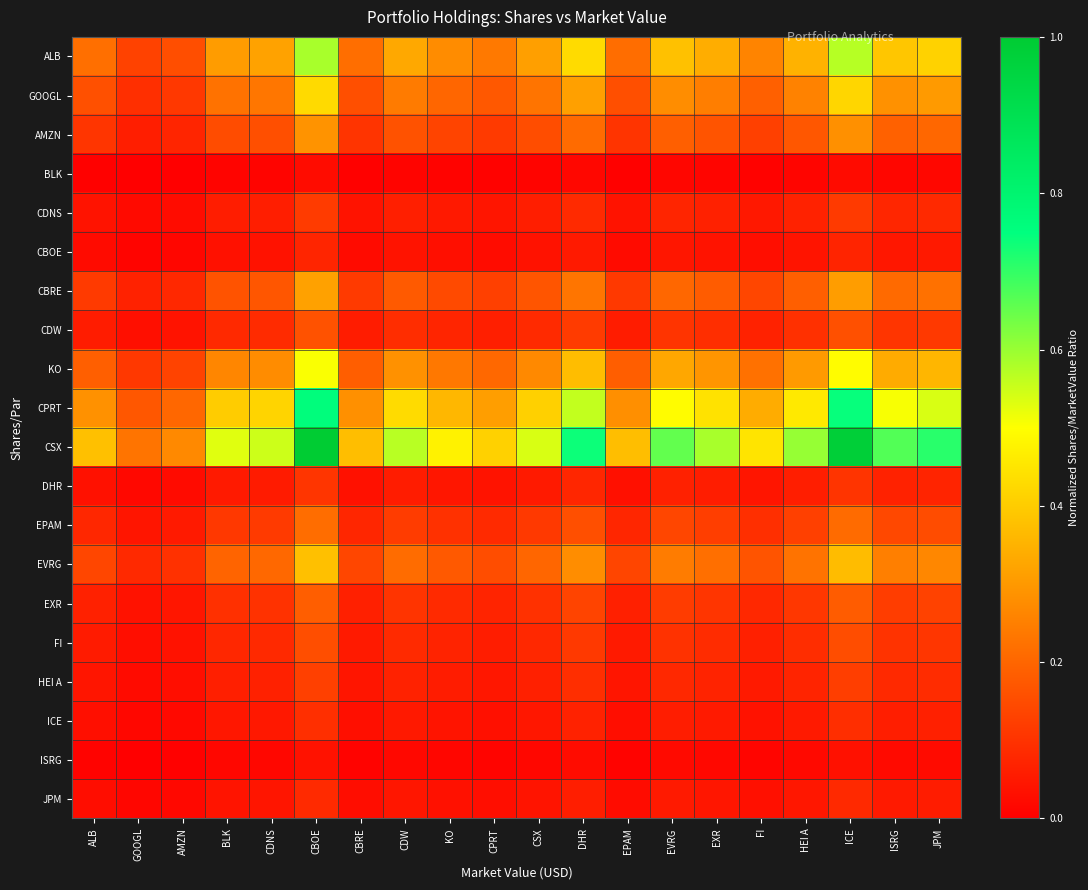

Which has a higher value, CBRE or CPRT?

CPRT